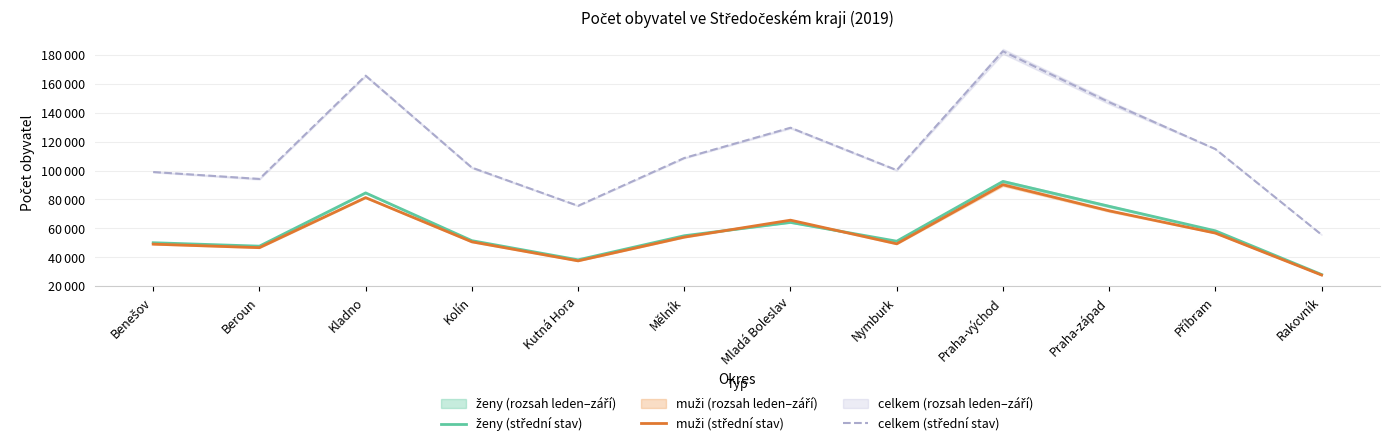

How many lines are shown in the chart?

3